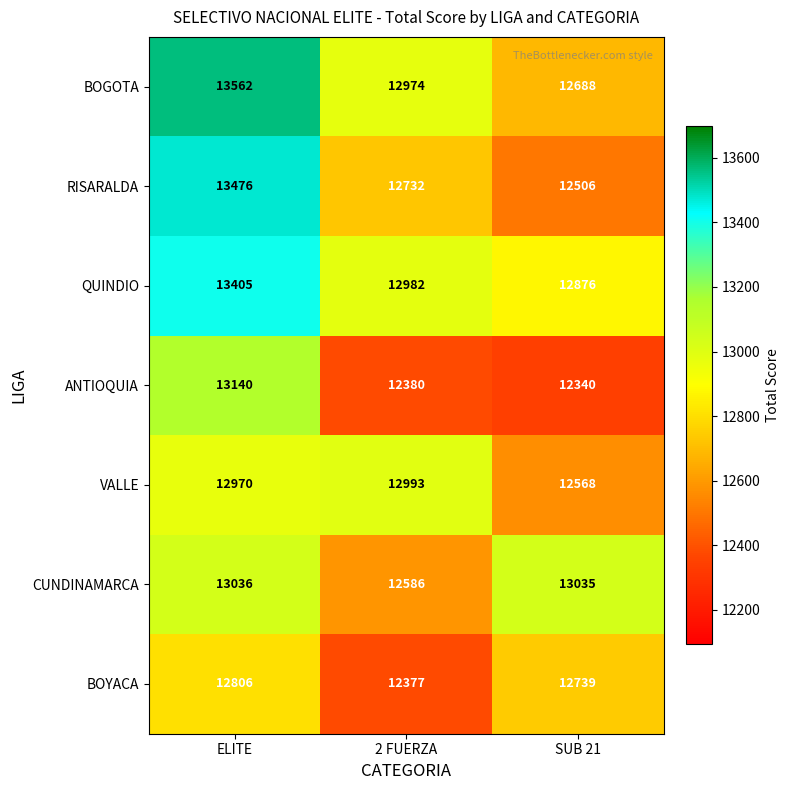

Which category has the highest value across all series?

ELITE